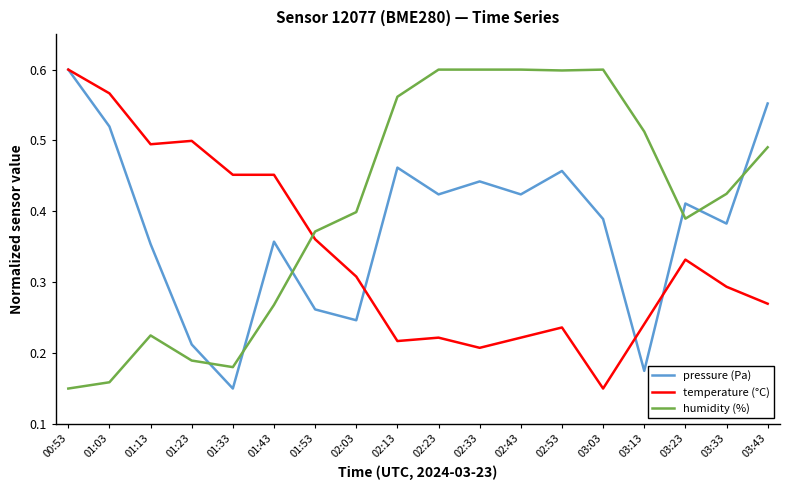

Rank the series at 03:33 from highest to lowest value.

humidity (%), pressure (Pa), temperature (°C)